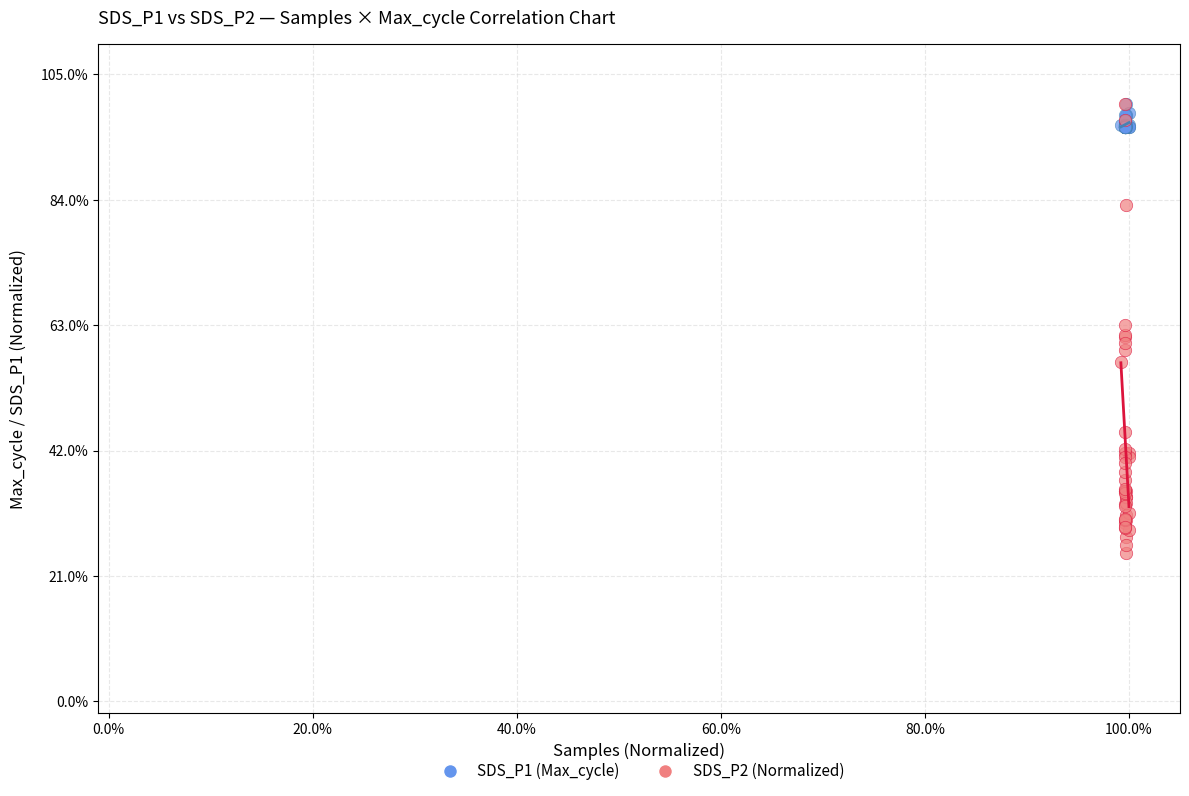

What are all the series names shown in the legend?

SDS_P1 (Max_cycle), SDS_P2 (Normalized)